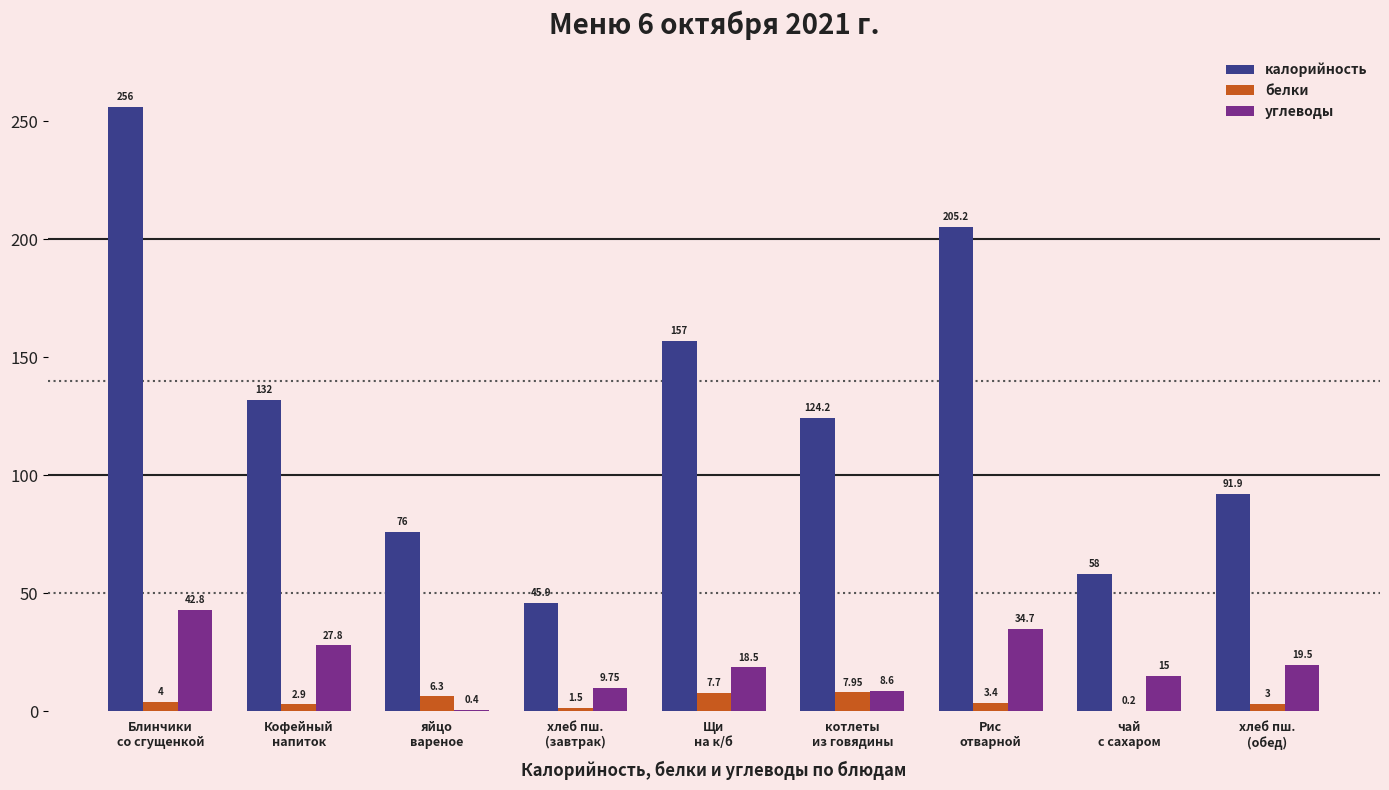

Which series has the largest range (max minus min)?

калорийность